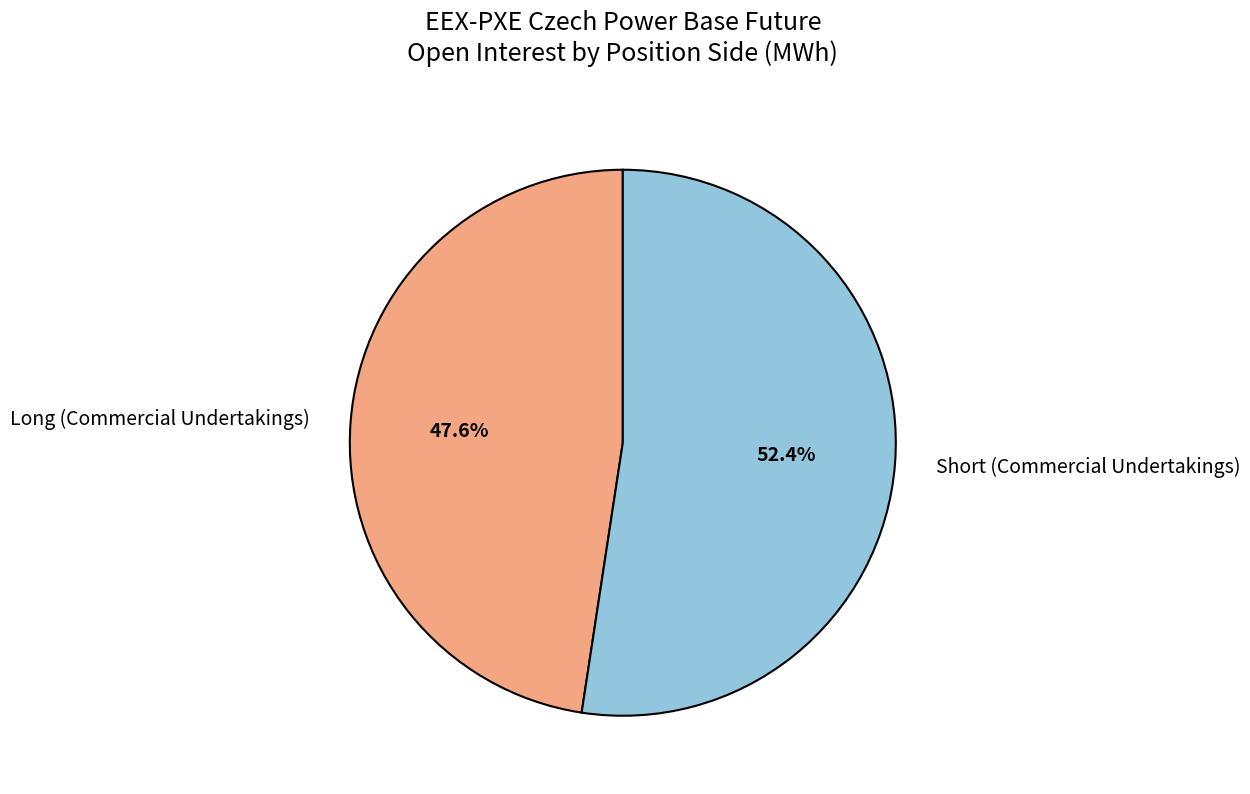

Combined, do Long (Commercial Undertakings) and Short (Commercial Undertakings) account for over 50%?

Yes